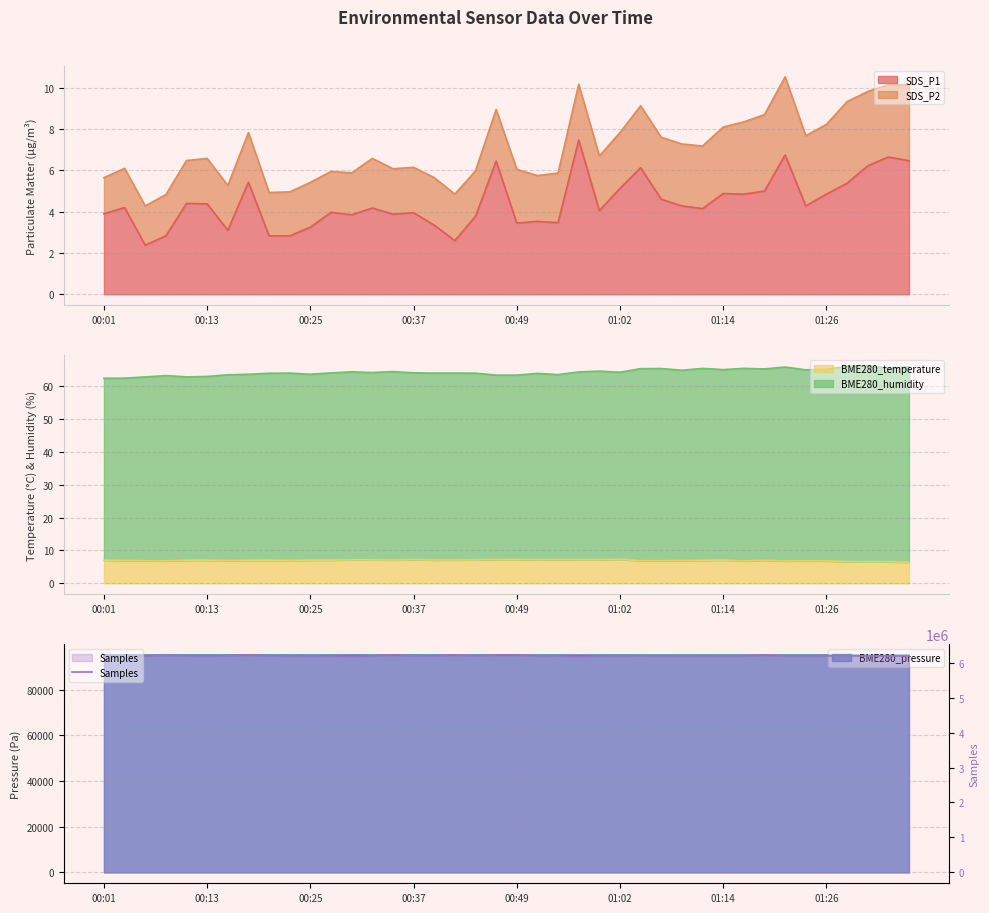

True or false: SDS_P1 has a value of 1.2 at 00:25.

False